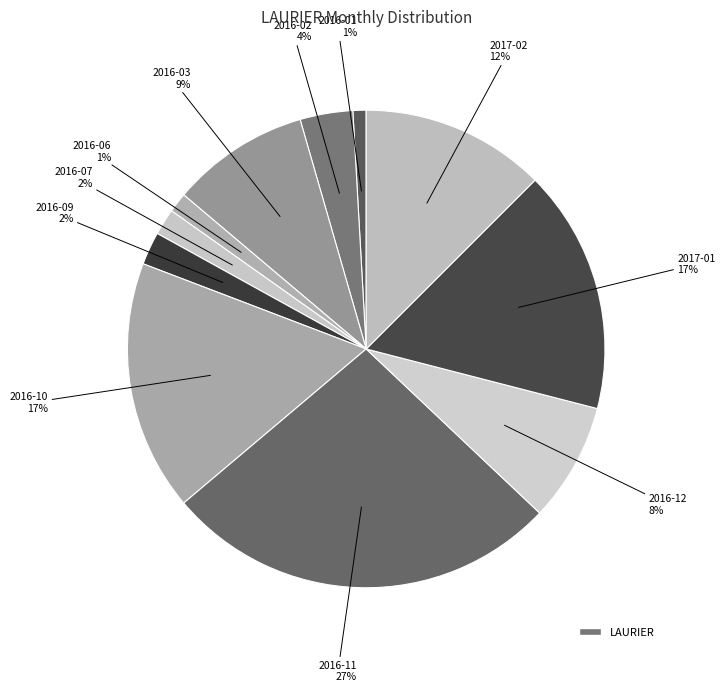

How many slices are in this pie chart?

11